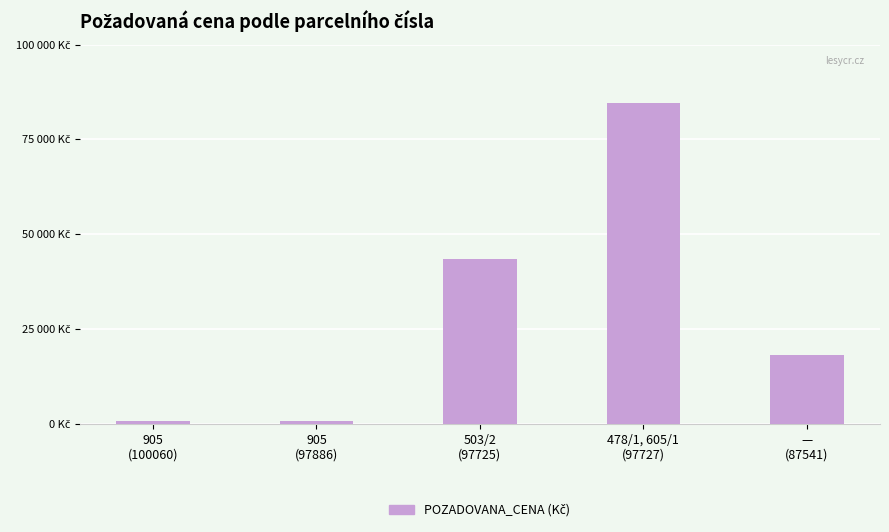

Does the chart contain any negative values?

No